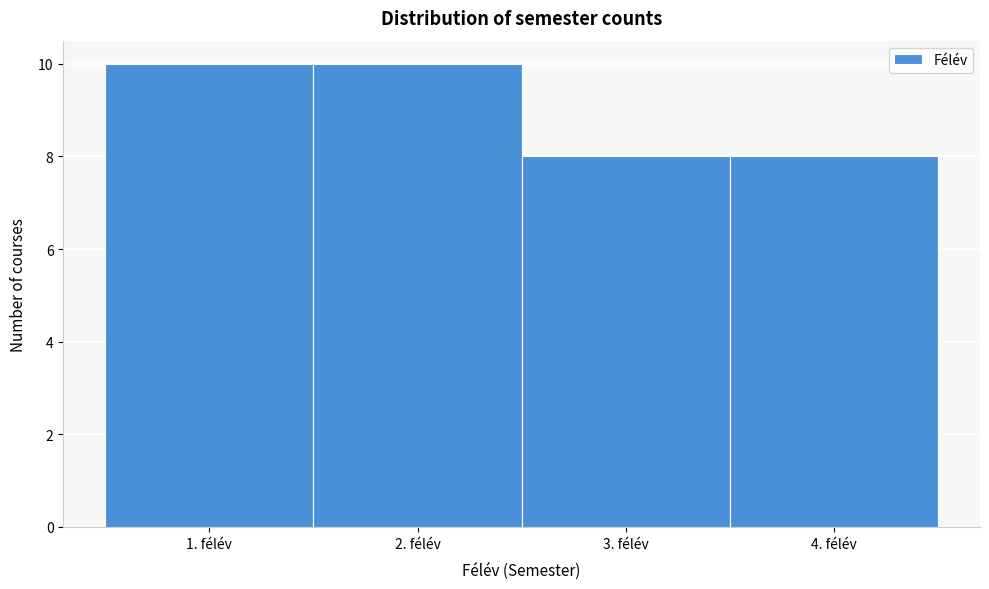

Reading left to right, list every bar in this chart as the range it spans on the x-axis followed by its height. The values are not printed on the chart, so give them approximately, as read against the axis.

0.5 to 1.5: 10
1.5 to 2.5: 10
2.5 to 3.5: 8
3.5 to 4.5: 8